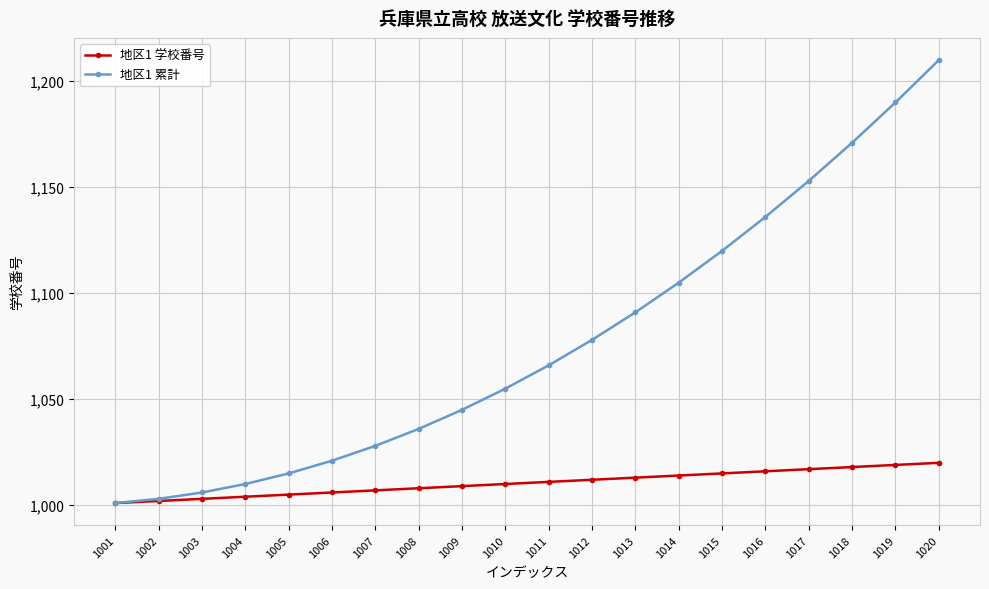

At which category is the sum across all series the highest?

1020